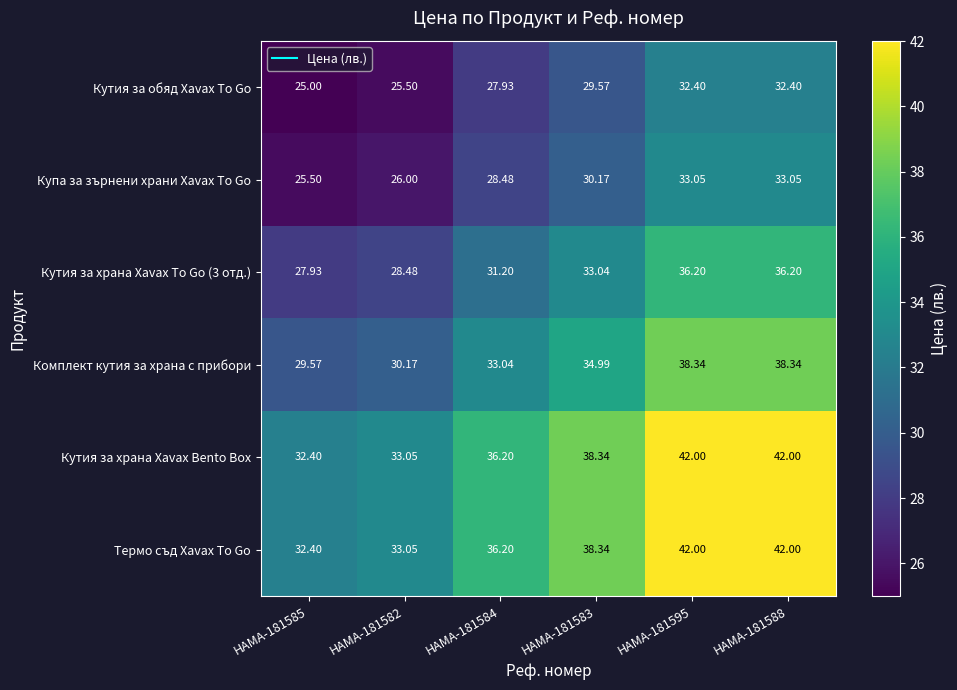

Which label corresponds to the smallest value in the chart?

HAMA-181585